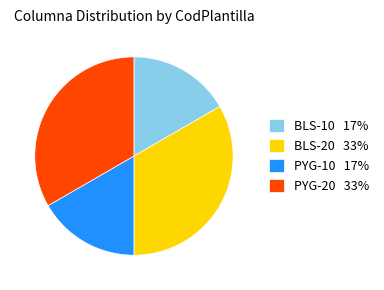

True or false: BLS-10 accounts for 28% of the total.

False